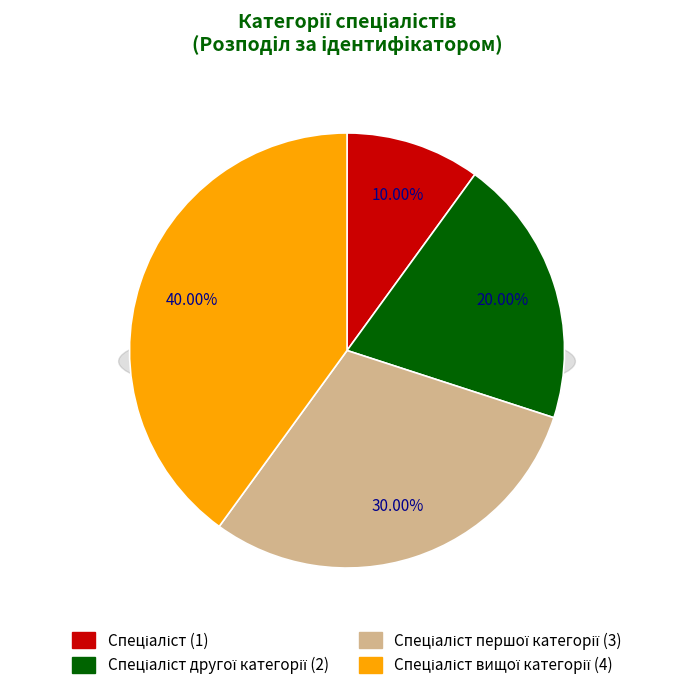

Which has a higher value, Спеціаліст or Спеціаліст першої категорії?

Спеціаліст першої категорії